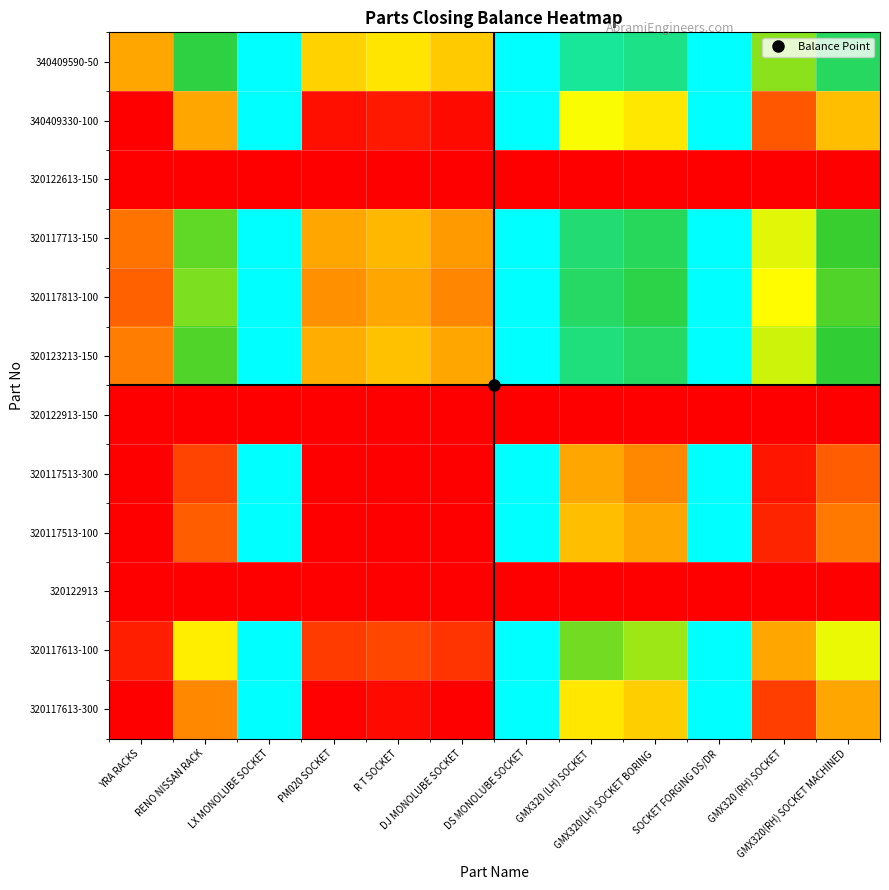

What is the difference between the highest and lowest values at R T SOCKET?

987.7